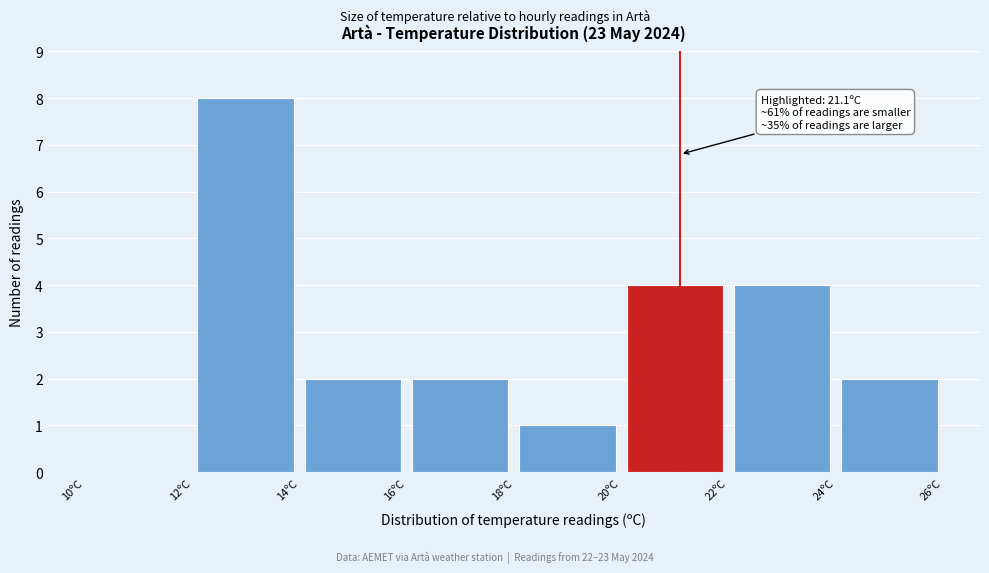

Which range on the x-axis has the tallest bar?

12 to 14